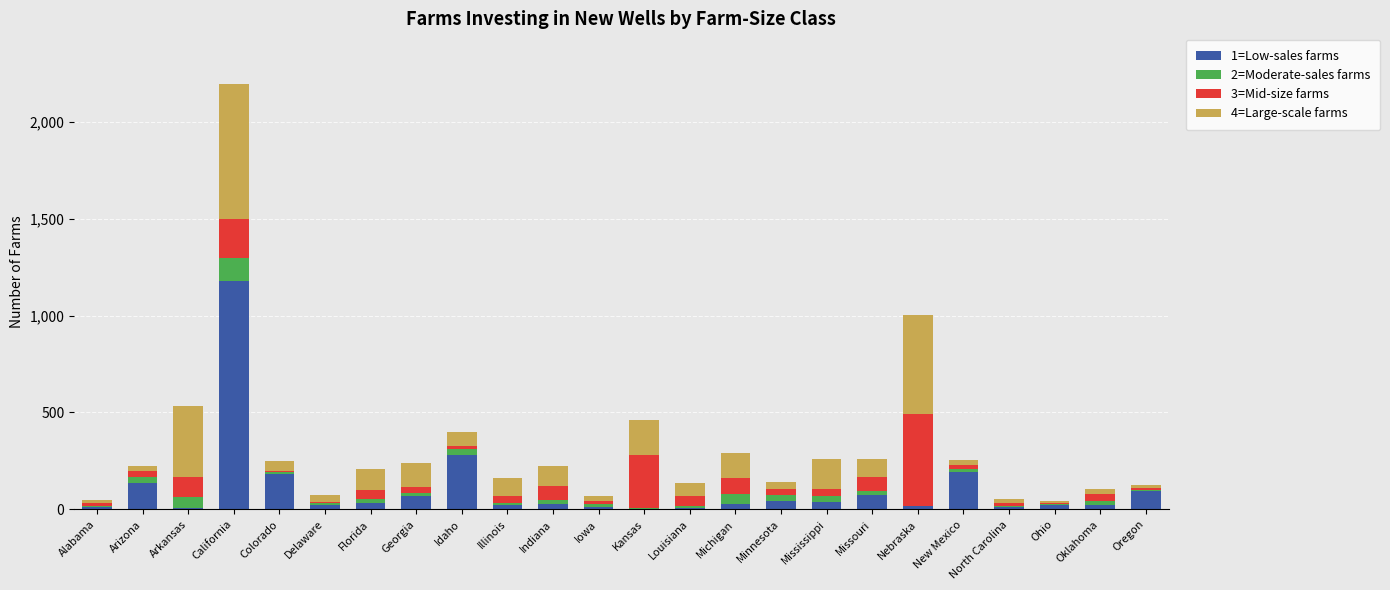

At which category is the sum across all series the highest?

California